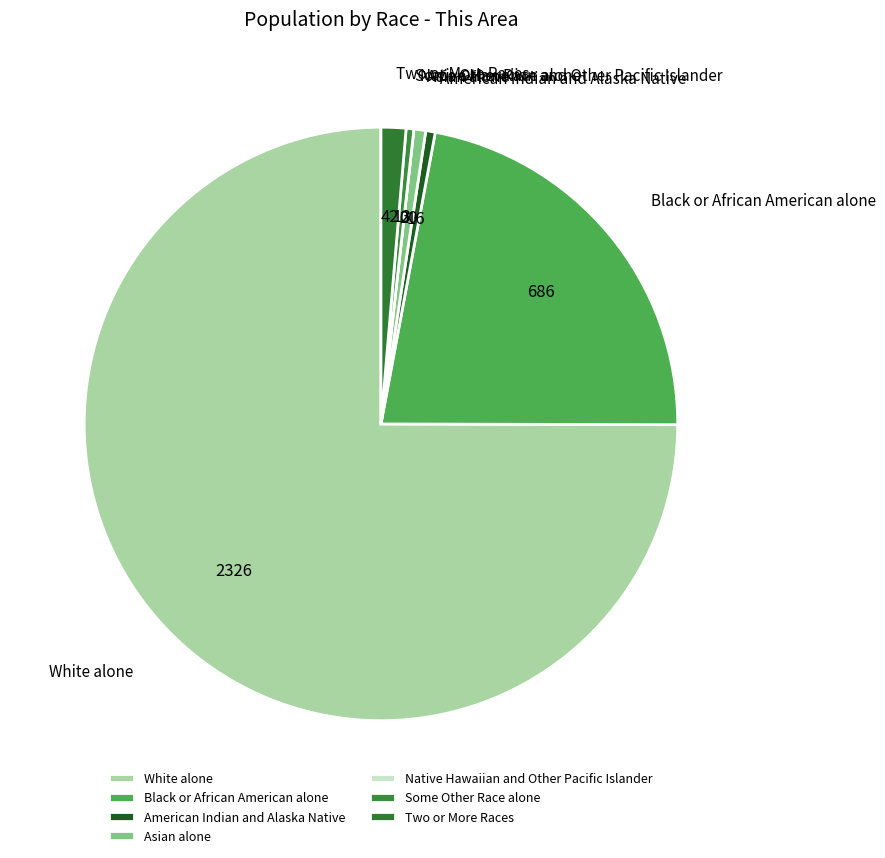

Is it true that Two or More Races is 1% of the pie?

True